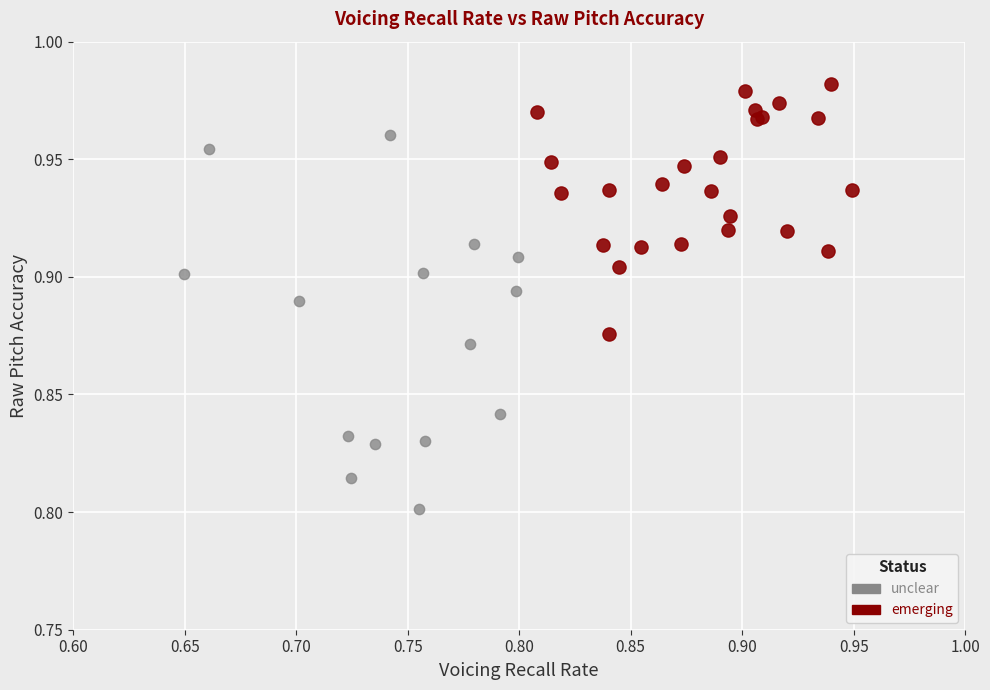

Which series contains the lowest Y value?

unclear